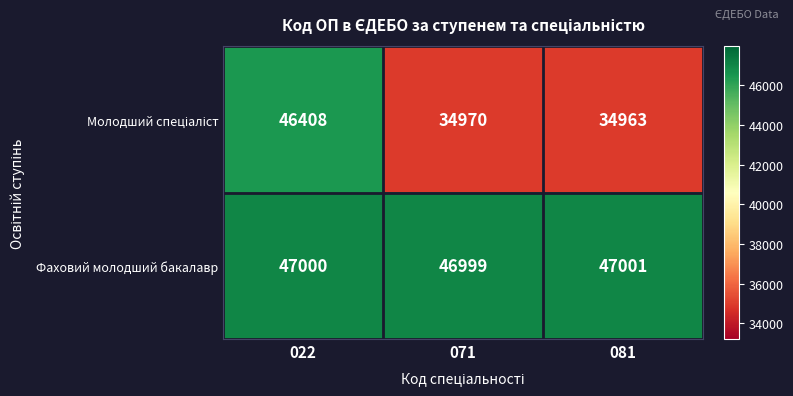

List the labels in order of Фаховий молодший бакалавр value, smallest first.

071, 022, 081